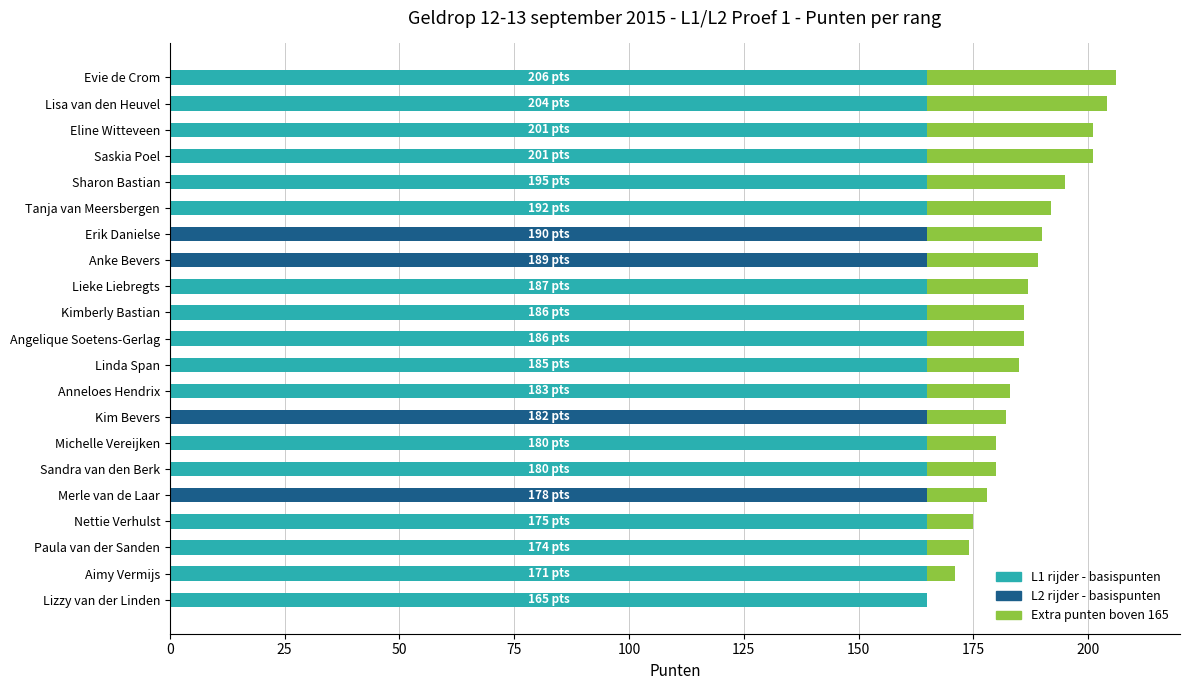

What is the total value across all series at Erik Danielse?

190